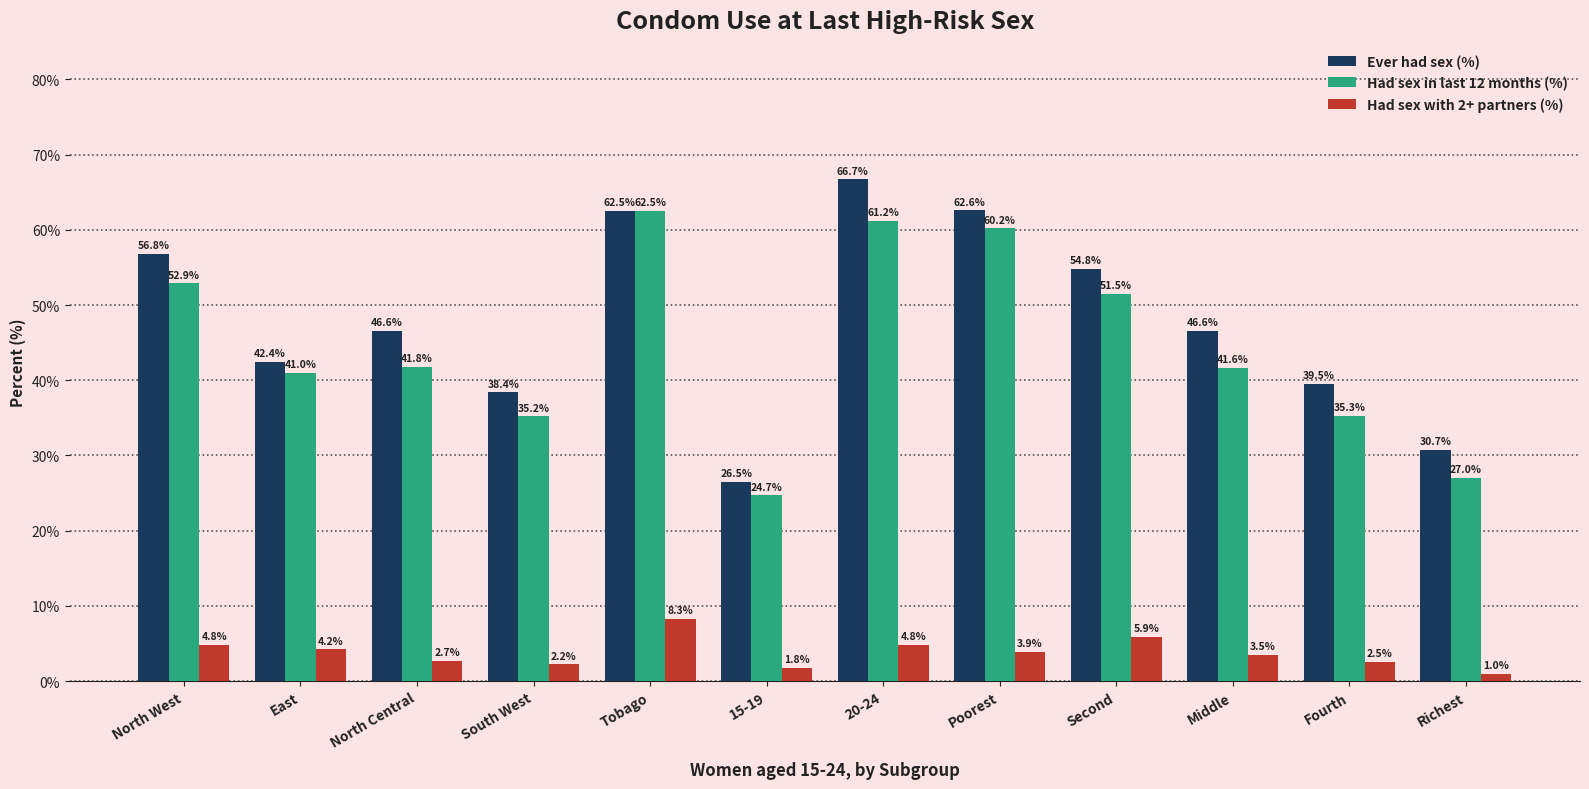

What is the label of the 1st bar from the right?

Richest